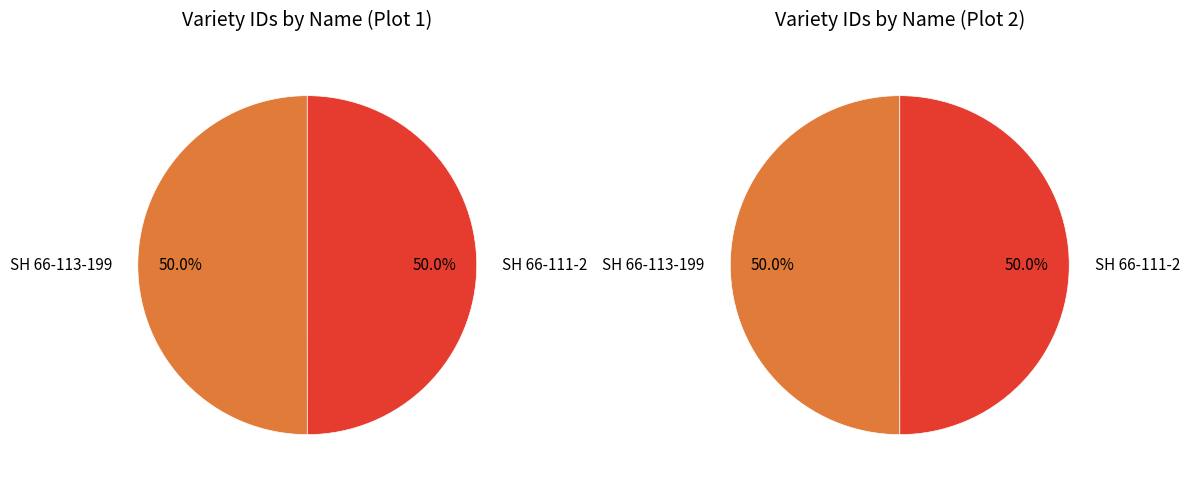

What percentage is the SH 66-113-199 slice, to the nearest percent?

50%